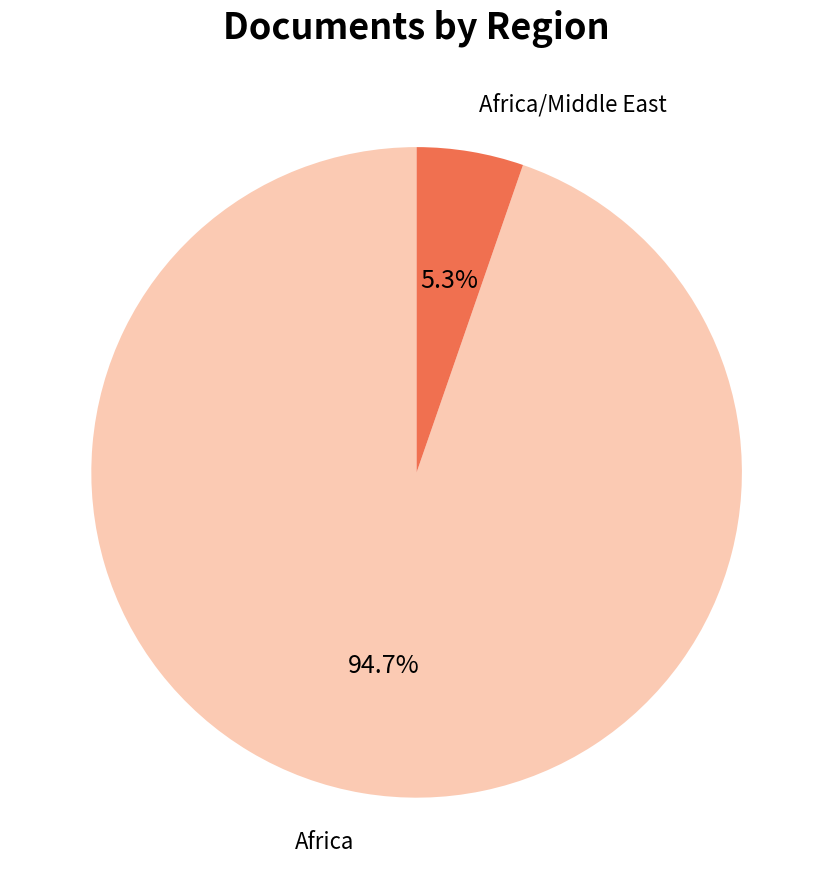

To the nearest percent, what percentage of the pie is Africa/Middle East?

5%